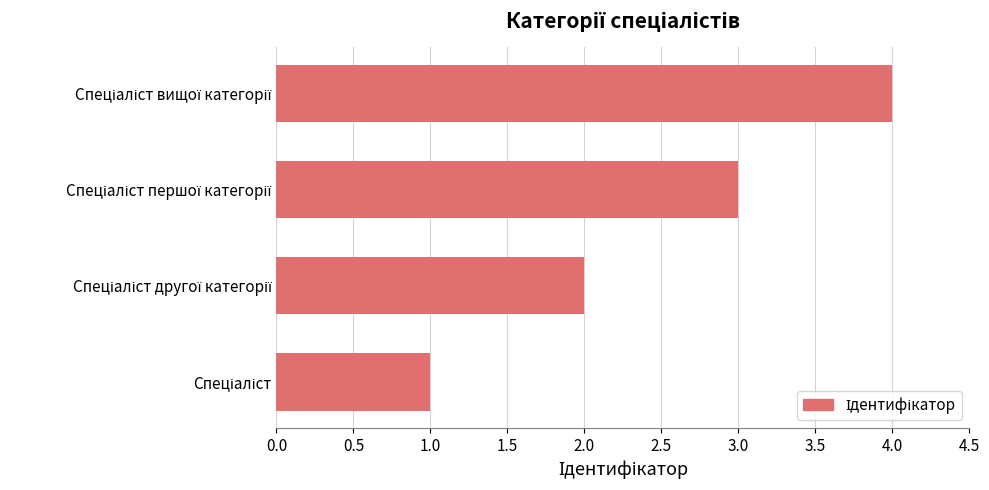

What is the greatest value displayed?

4